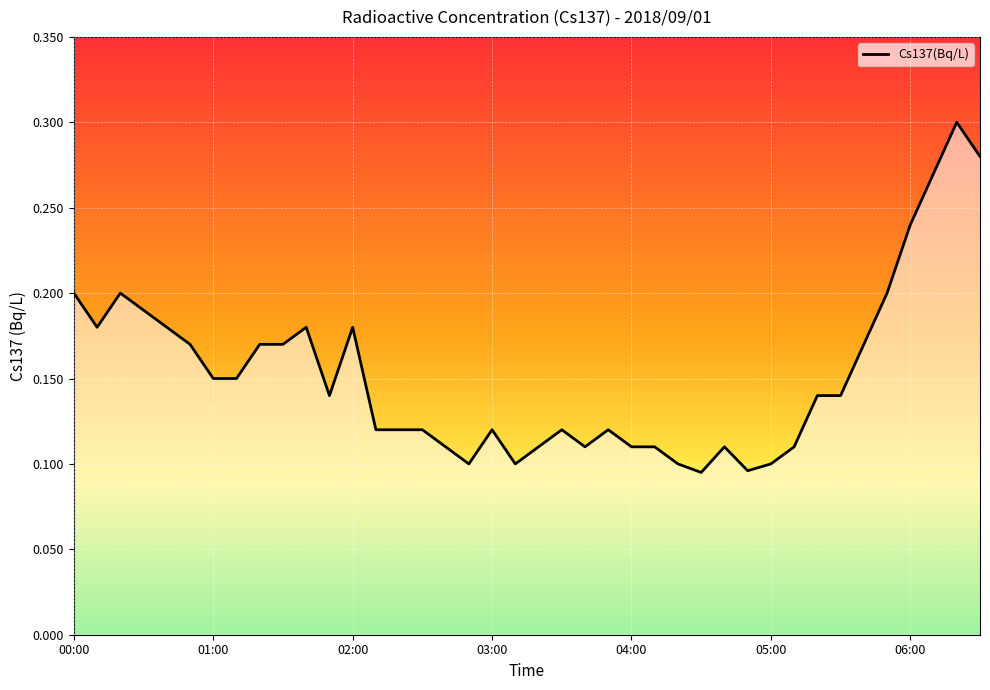

How many categories are shown in the chart?

40